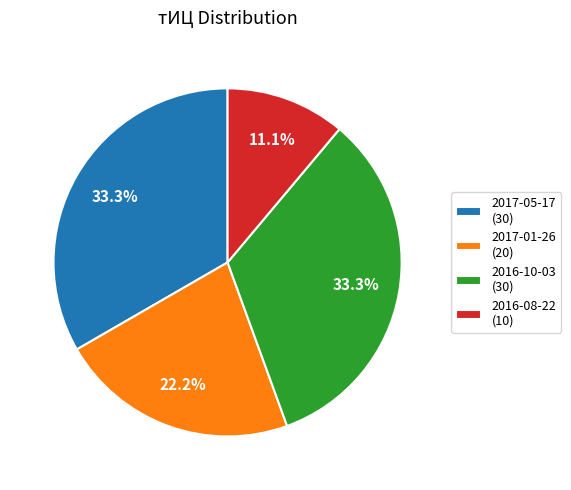

Which category has the smallest portion of the pie?

2016-08-22 (10)